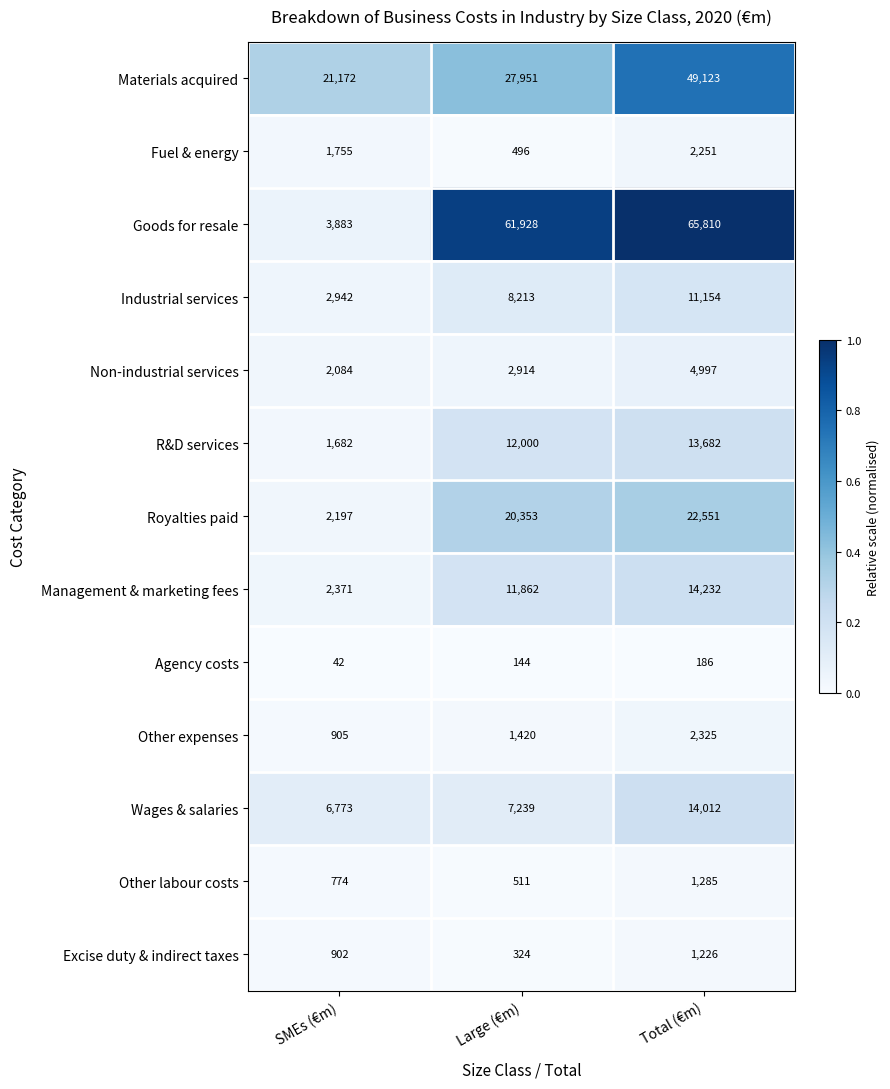

Which series has the largest total across all categories?

Goods for resale